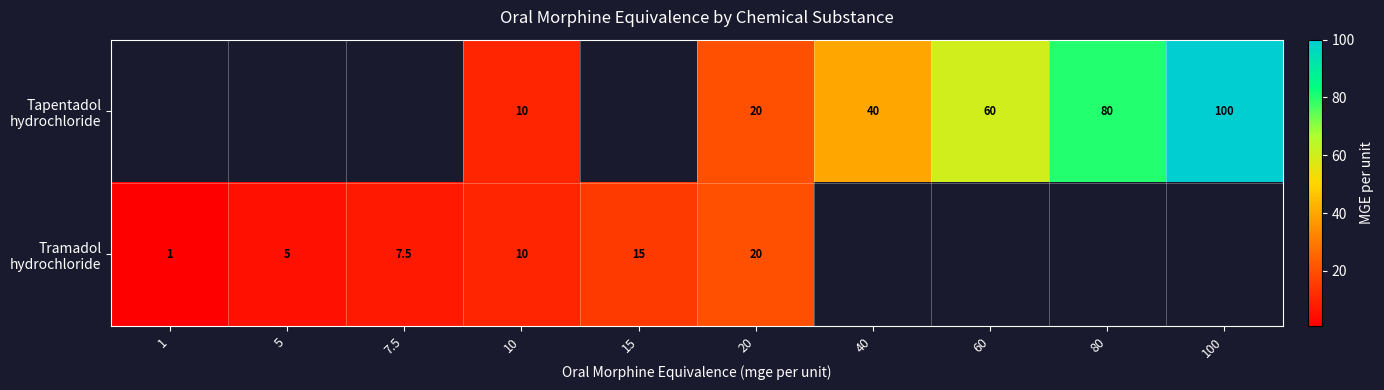

At which category does the chart reach its minimum across all series?

1